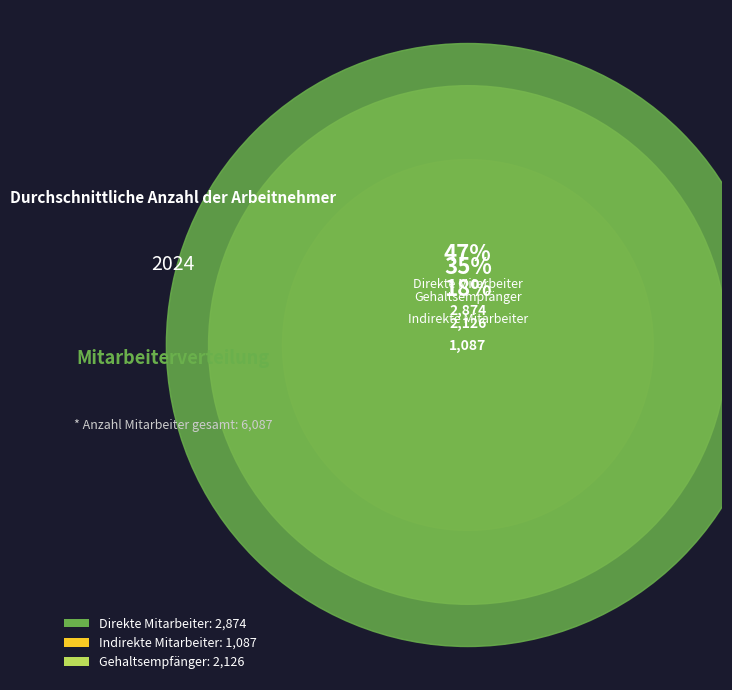

The Direkte Mitarbeiter slice represents 41% of the pie. True or false?

False